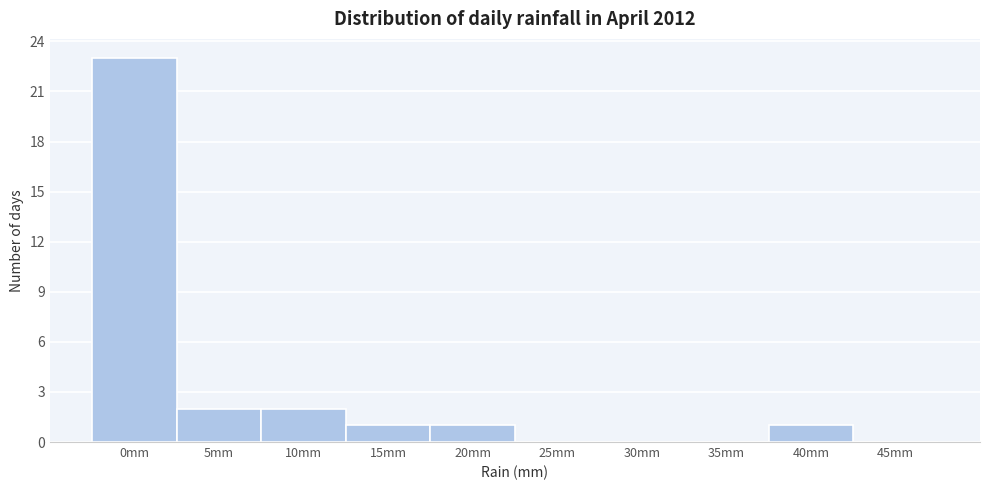

Reading left to right, extract all data points from this chart.

0mm=23	5mm=2	10mm=2	15mm=1	20mm=1	25mm=0	30mm=0	35mm=0	40mm=1	45mm=0